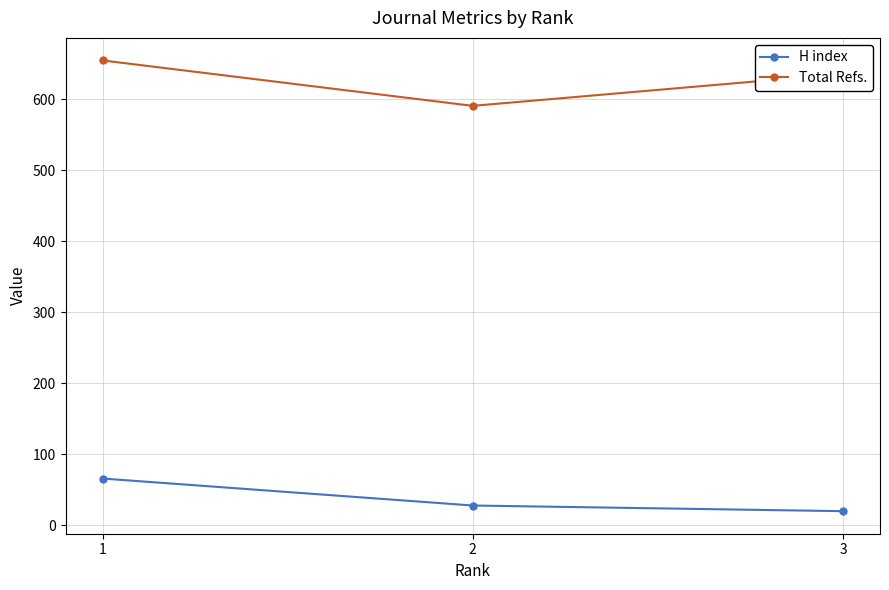

True or false: Total Refs. has a value of 821 at 2.

False